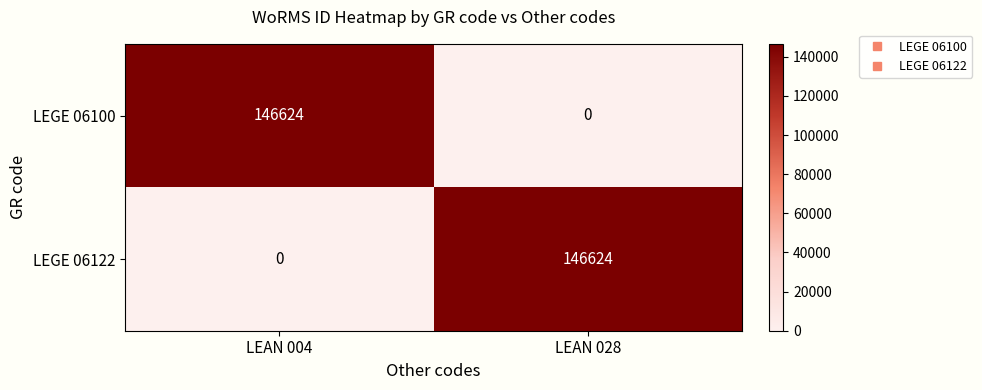

What is the difference between the LEGE 06122 values at LEAN 028 and LEAN 004?

146624